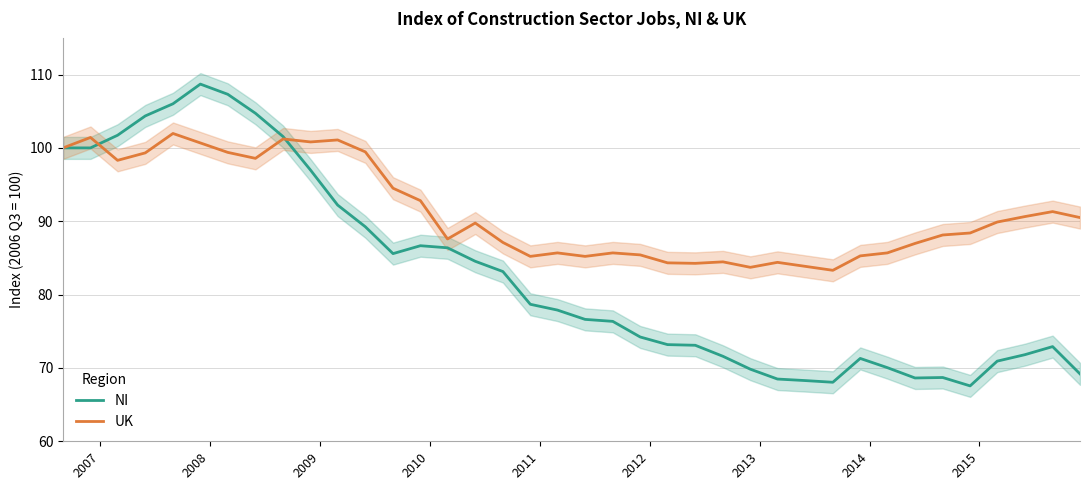

What is the minimum value for NI?

67.6